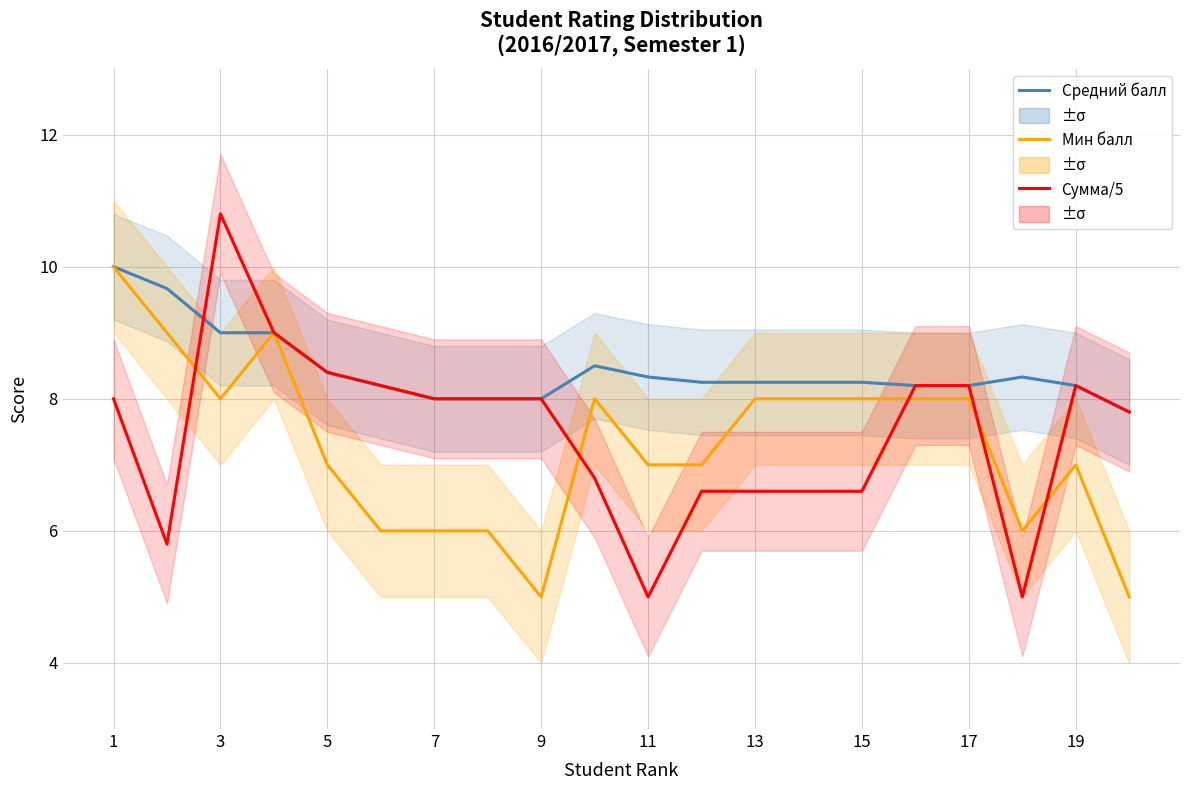

Reading left to right, transcribe all the data shown in this chart.

Средний балл: 10.0	9.7	9.0	9.0	8.4	8.2	8.0	8.0	8.0	8.5	8.3	8.2	8.2	8.2	8.2	8.2	8.2	8.3	8.2	7.8
Минимальный балл: 10.0	9.0	8.0	9.0	7.0	6.0	6.0	6.0	5.0	8.0	7.0	7.0	8.0	8.0	8.0	8.0	8.0	6.0	7.0	5.0
Сумма баллов / 5: 8.0	5.8	10.8	9.0	8.4	8.2	8.0	8.0	8.0	6.8	5.0	6.6	6.6	6.6	6.6	8.2	8.2	5.0	8.2	7.8